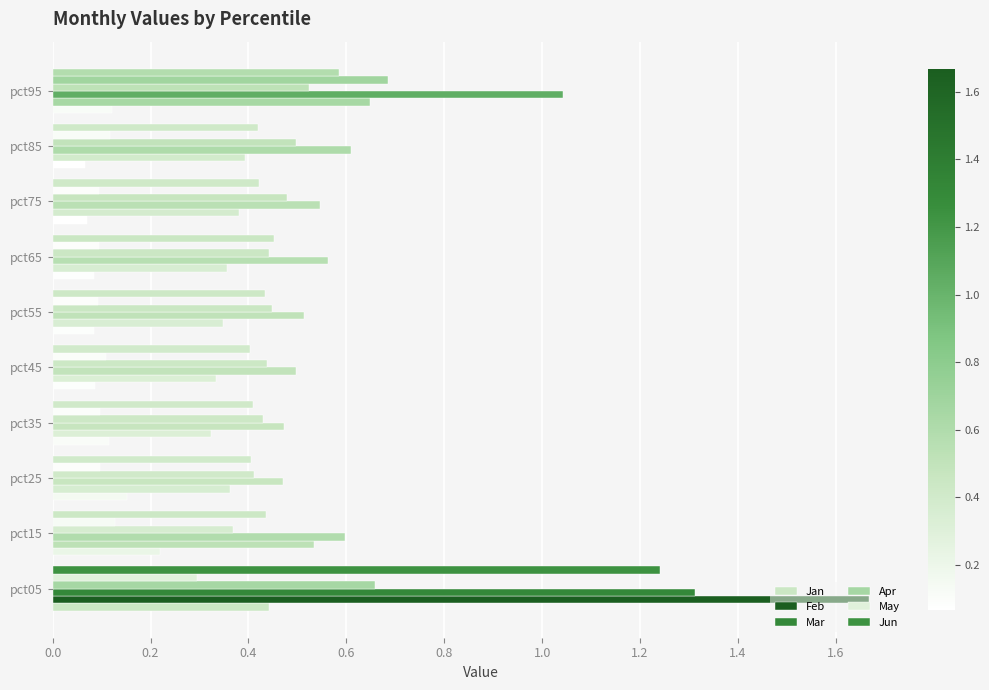

Count the number of categories in the chart.

10